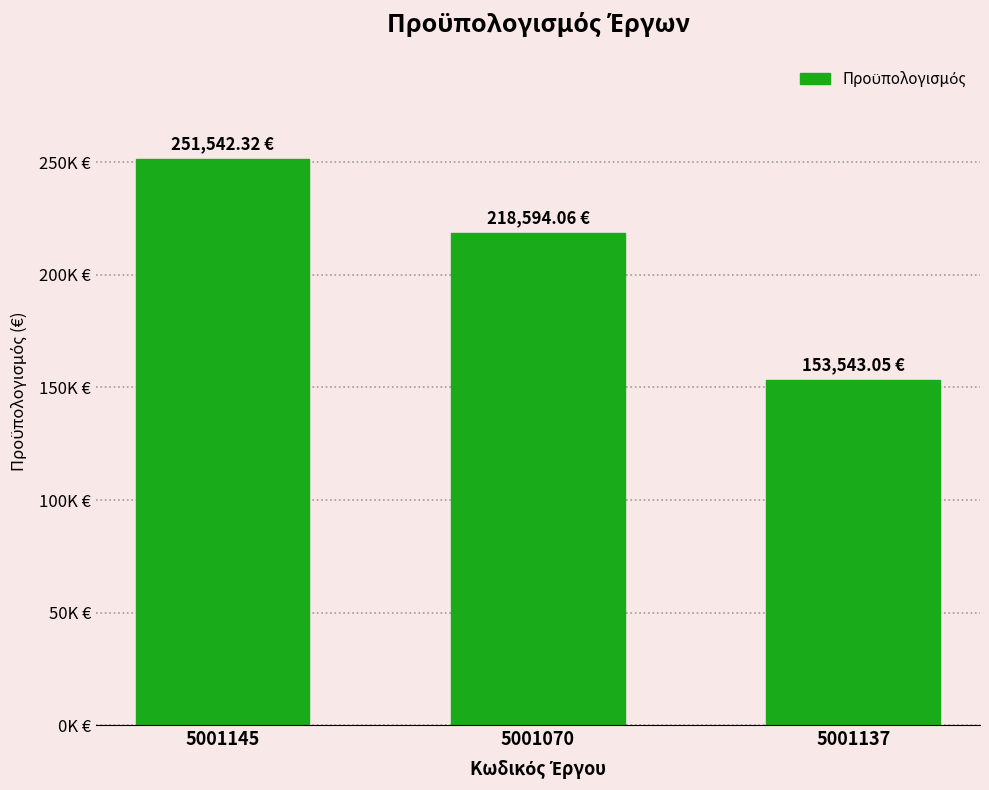

Reading left to right, transcribe all the data shown in this chart.

5001145=251542.3	5001070=218594.1	5001137=153543.0